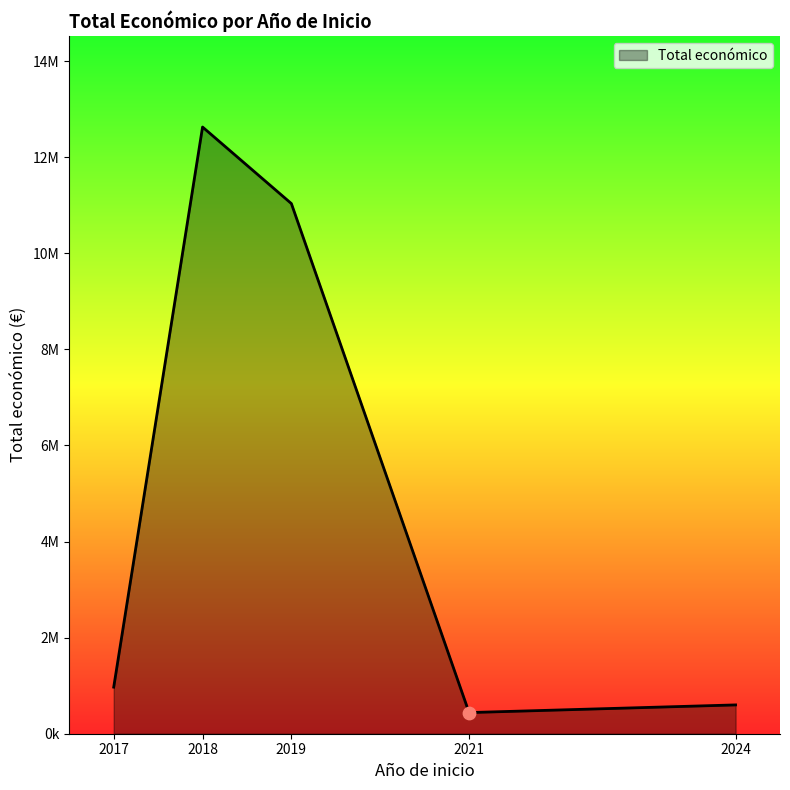

Is this an area chart (filled region under the line)?

Yes